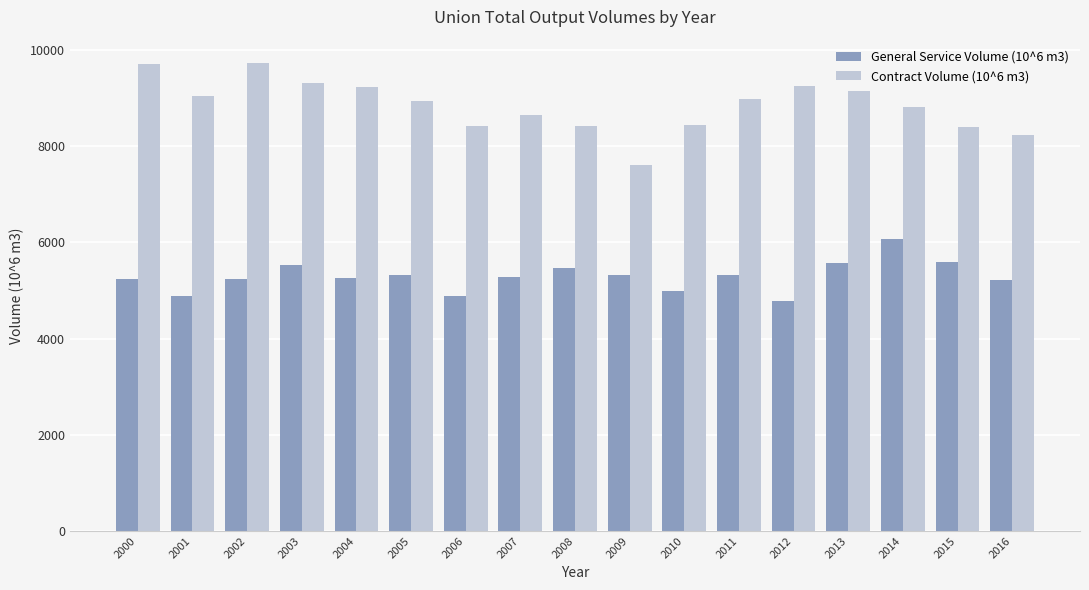

What is the difference between the maximum and minimum values in the Contract Volume (10^6 m3) series?

2109.6